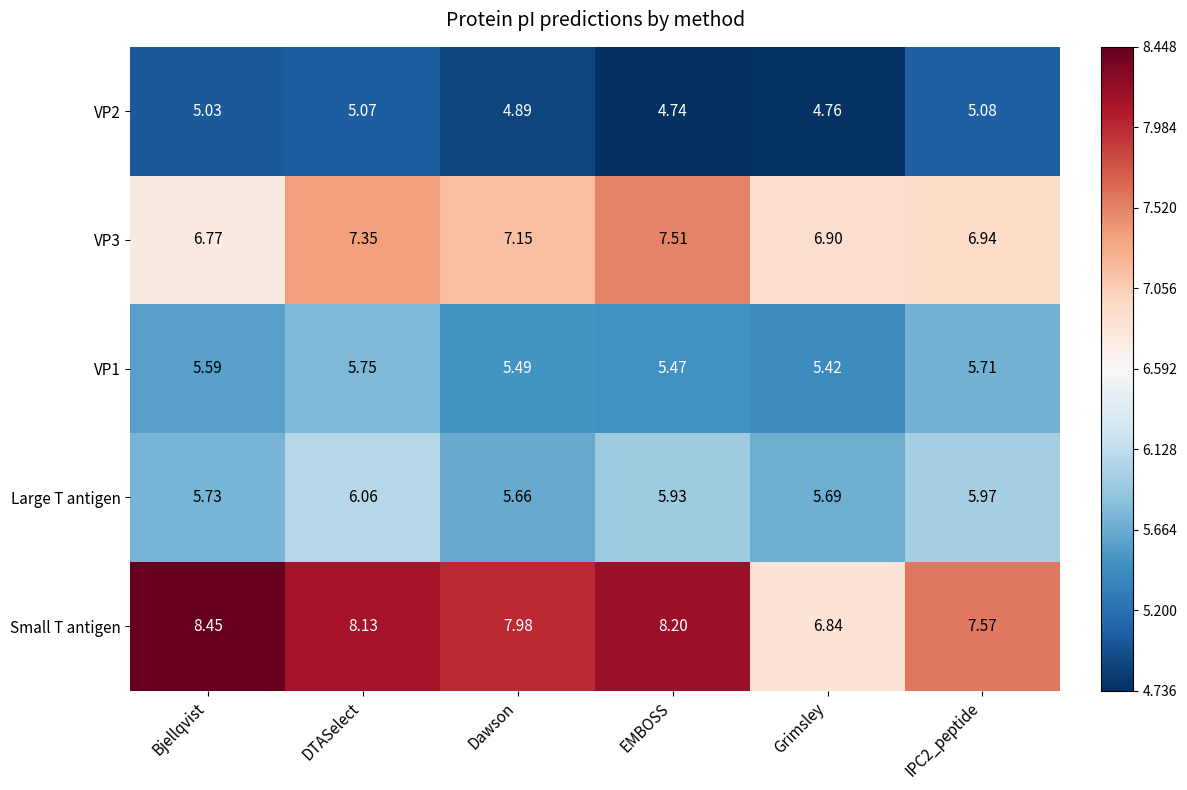

Where is Large T antigen nearest to the value 5?

Dawson